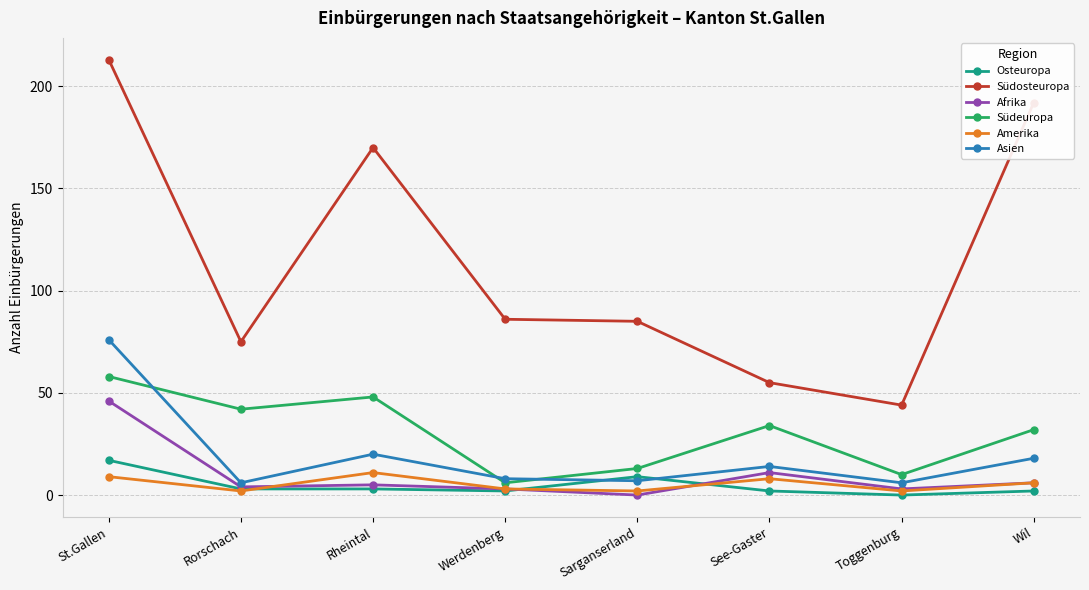

How many lines are shown in the chart?

6